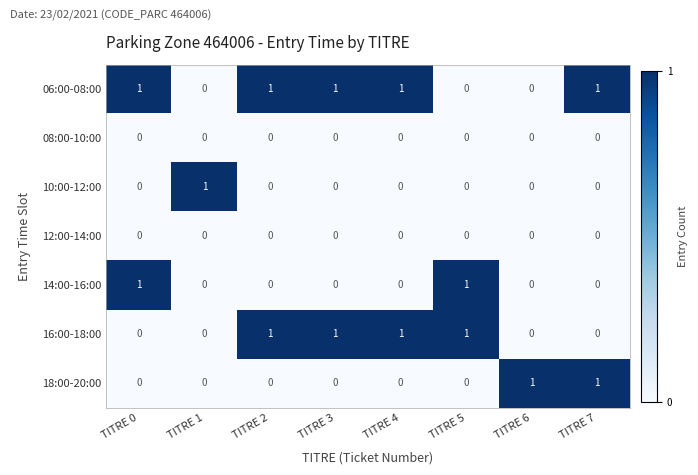

Count the 14:00-16:00 values in the range 0 to 1.

8